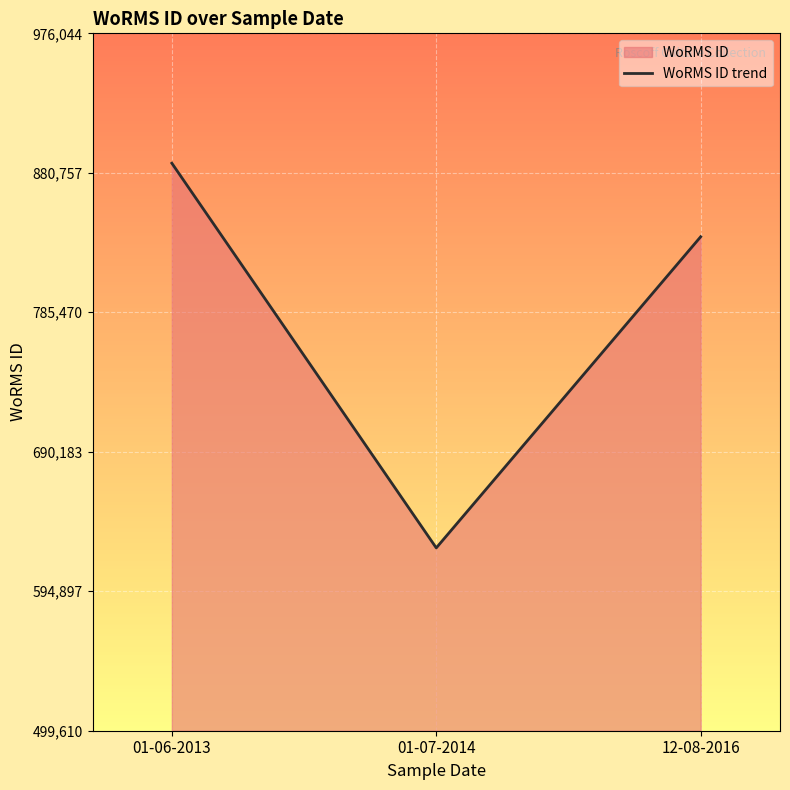

What is the value of the 1st point from the left?

887313